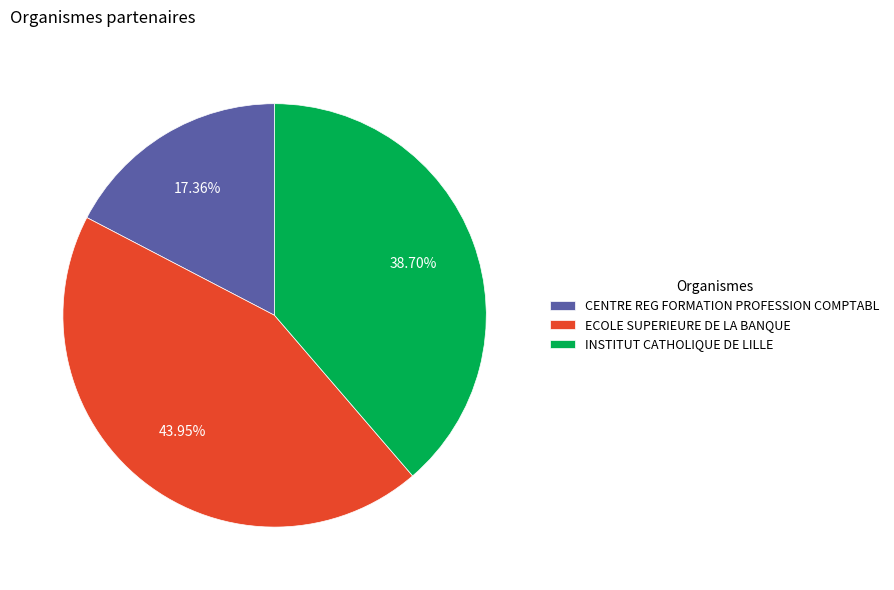

Is INSTITUT CATHOLIQUE DE LILLE the majority of the pie?

No